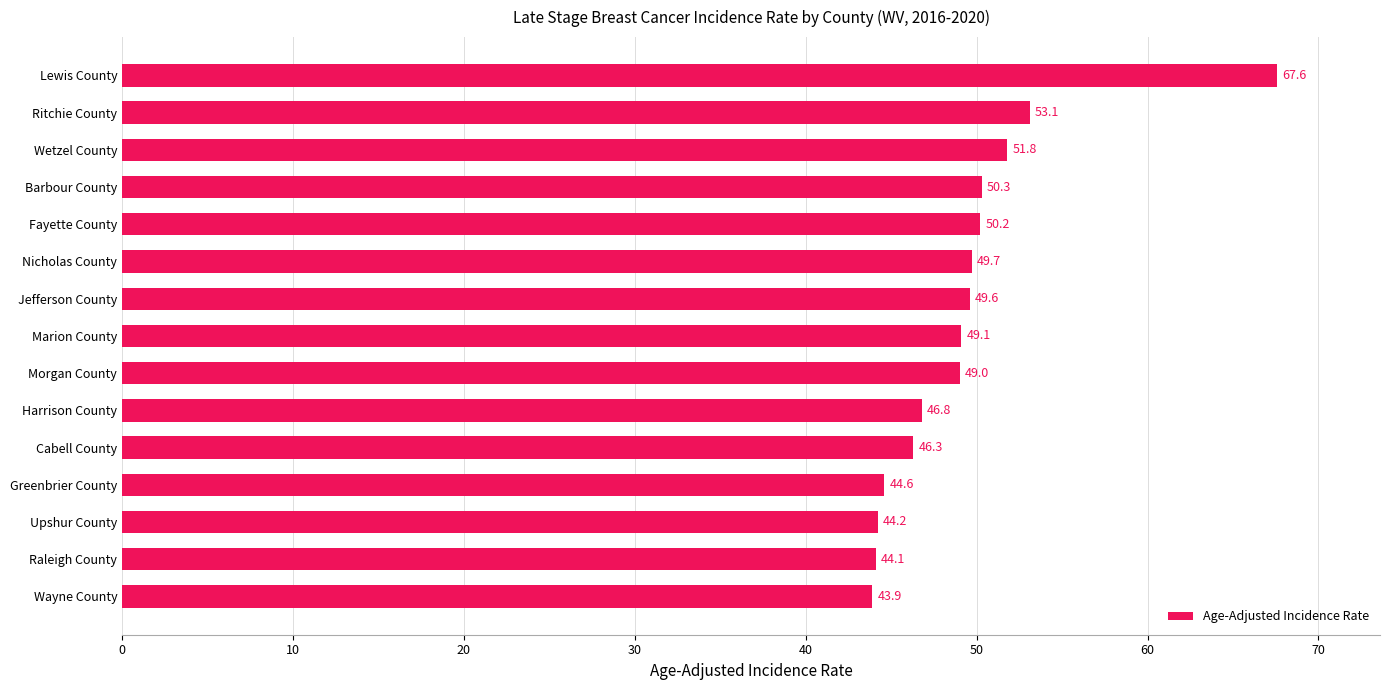

What is the difference between the maximum and second lowest values?

23.5